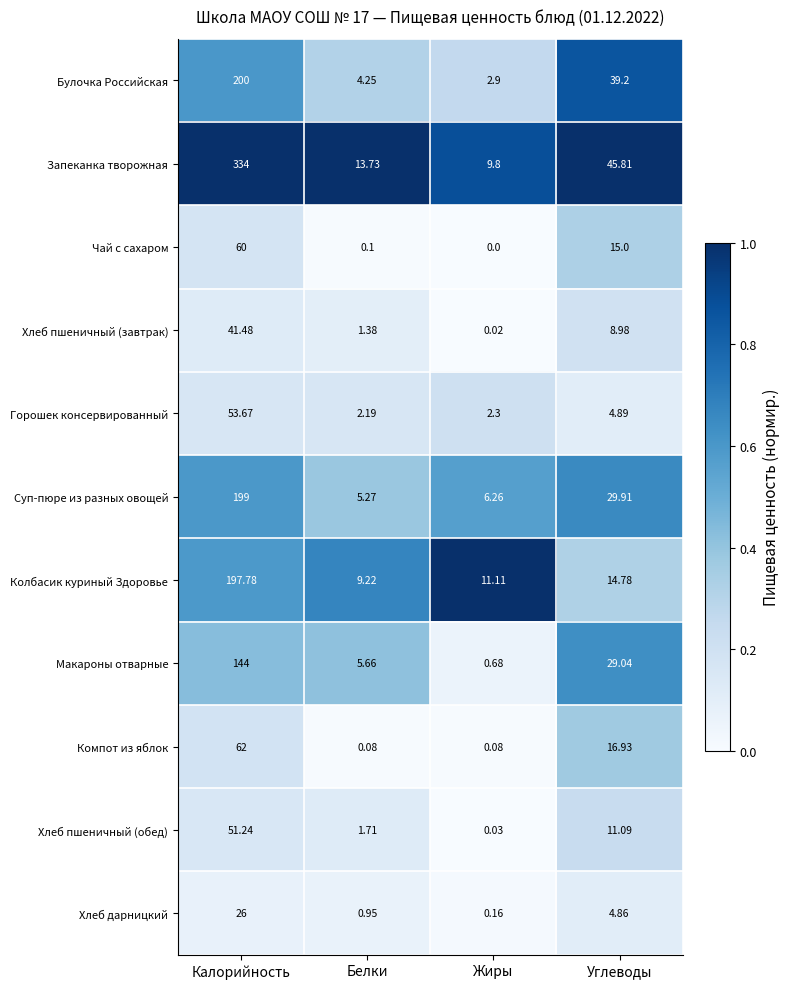

Which series has the largest range (max minus min)?

Запеканка творожная